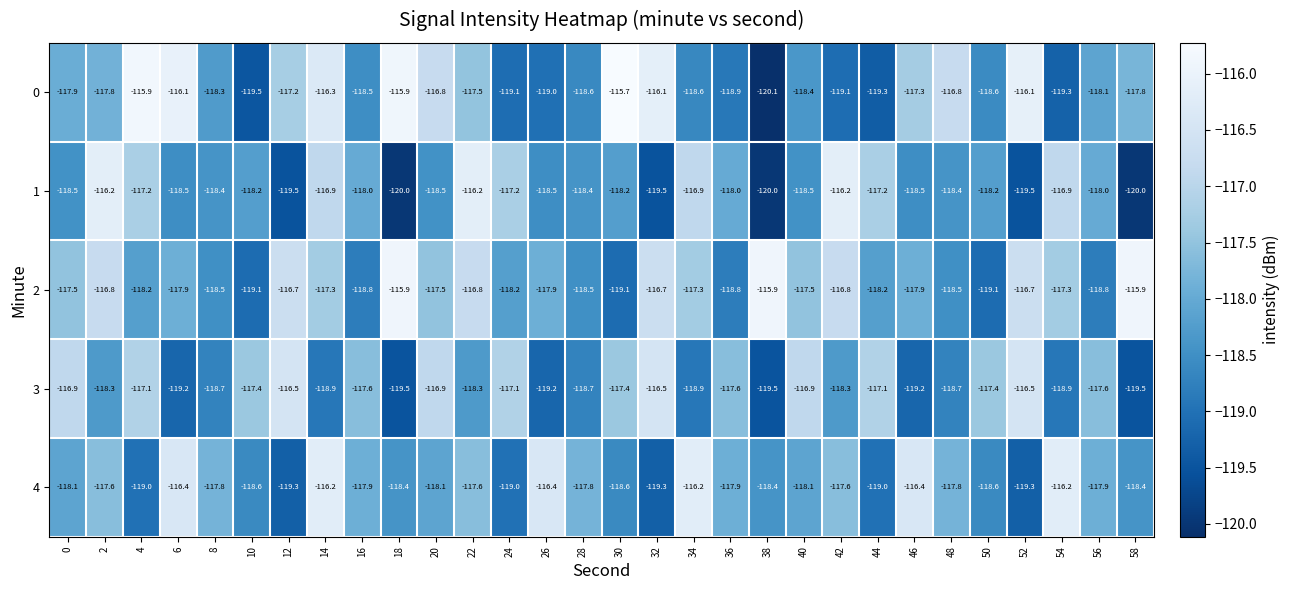

At 46, list the series in order from largest to smallest.

4, 0, 2, 1, 3